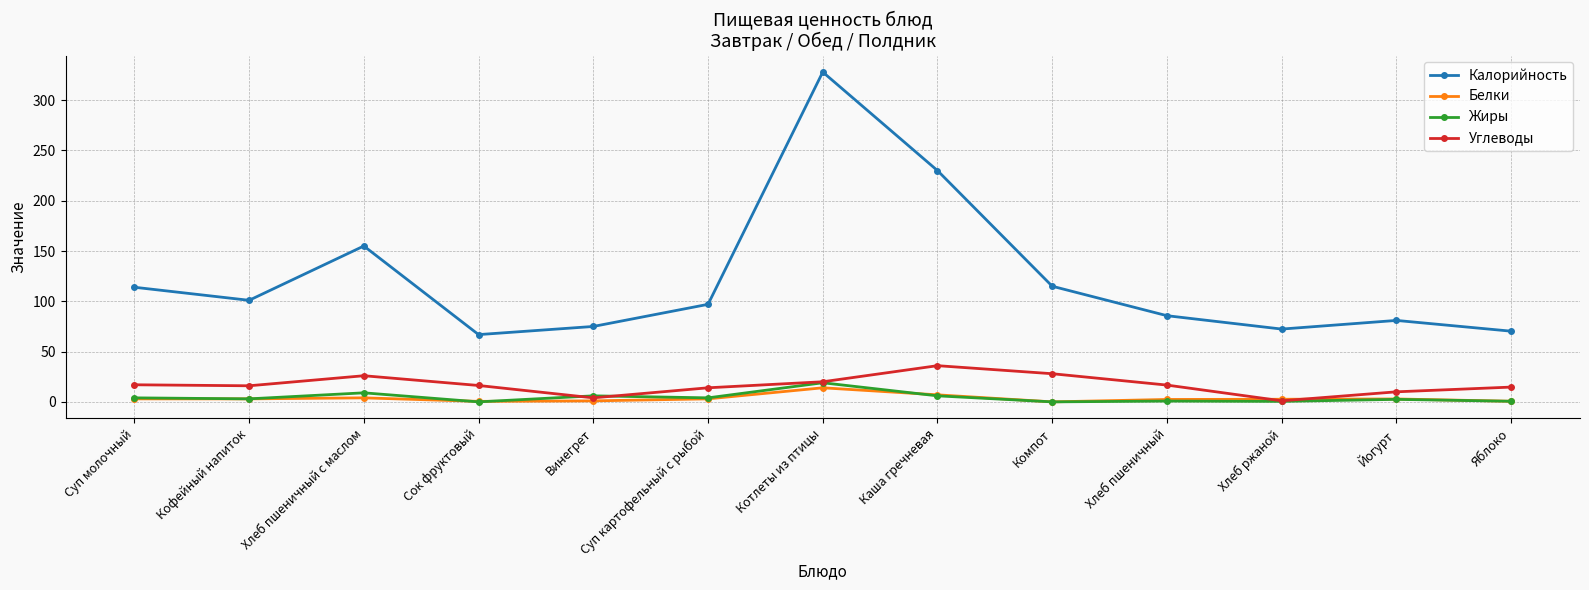

Where is the first local maximum for Углеводы?

Хлеб пшеничный с маслом